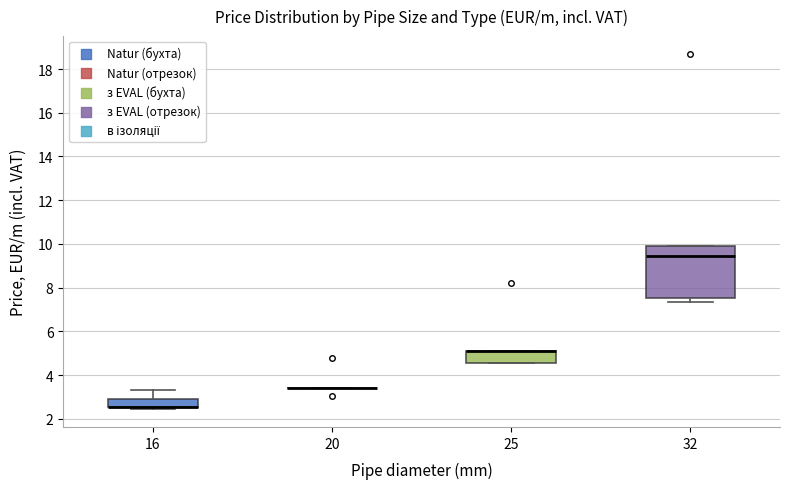

Reading left to right, read every box against the y-axis: the position of its median line, the range the box covers, and the ends of its whiskers. The values are not printed on the chart, so give them approximately, as read against the axis.

16: median 2.6 (drawn on the box's lower edge), box 2.6 to 3.0, whiskers 2.4 to 3.4
20: box collapsed to a line at 3.4, whiskers 3.4 to 3.4
25: median 5.0 (drawn on the box's upper edge), box 4.6 to 5.0, whiskers 4.6 to 5.0
32: median 9.4, box 7.6 to 9.8, whiskers 7.4 to 9.8